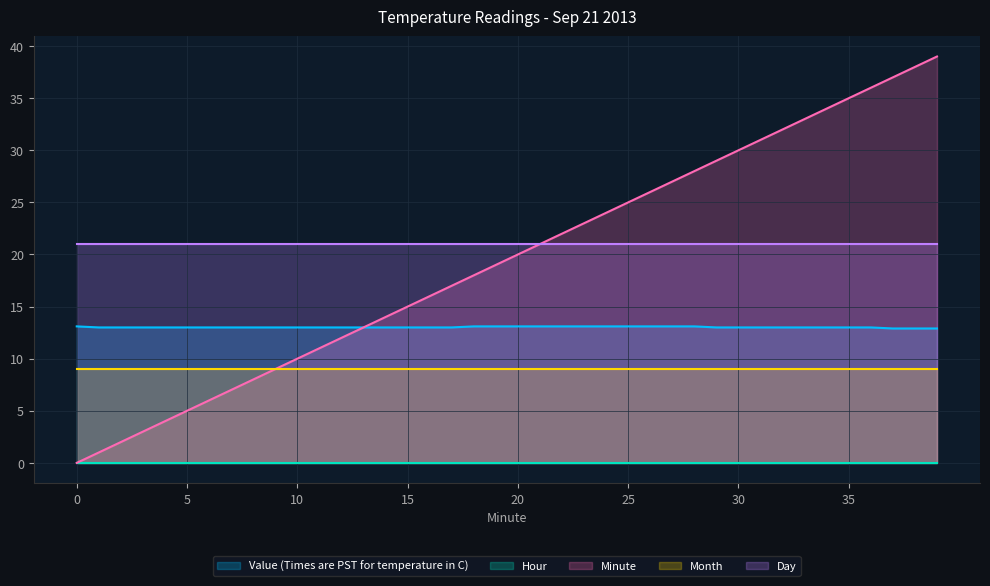

True or false: Day and Month intersect in this chart.

False